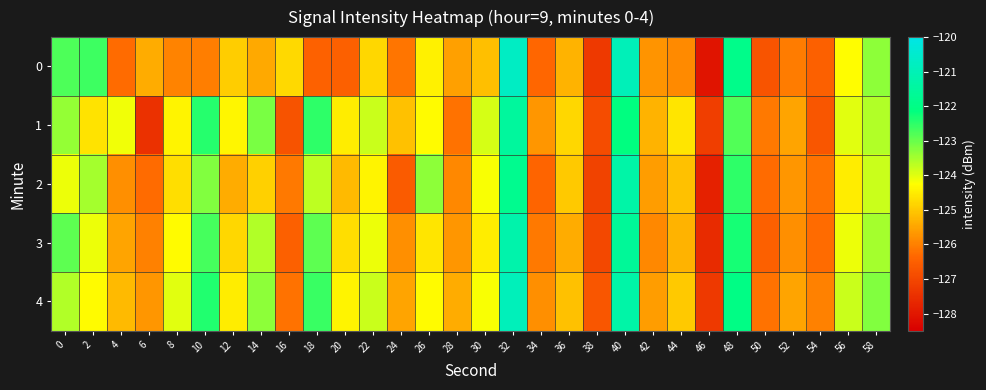

Reading left to right, what are all the values shown in this chart?

0: 0=-122.8	2=-122.6	4=-126.3	6=-125.4	8=-126.0	10=-126.0	12=-124.9	14=-125.4	16=-124.8	18=-126.5	20=-126.5	22=-124.8	24=-126.2	26=-124.4	28=-125.5	30=-125.1	32=-120.7	34=-126.3	36=-125.3	38=-127.3	40=-120.9	42=-125.7	44=-125.9	46=-128.1	48=-121.9	50=-126.7	52=-126.1	54=-126.5	56=-124.3	58=-123.3
1: 0=-123.4	2=-124.6	4=-124.1	6=-127.5	8=-124.4	10=-122.4	12=-124.4	14=-123.1	16=-126.7	18=-122.5	20=-124.5	22=-123.8	24=-125.1	26=-124.3	28=-126.2	30=-123.9	32=-121.5	34=-125.7	36=-124.8	38=-126.9	40=-122.1	42=-125.3	44=-124.6	46=-127.2	48=-122.8	50=-126.1	52=-125.5	54=-126.7	56=-124.0	58=-123.6
2: 0=-124.1	2=-123.5	4=-125.8	6=-126.3	8=-124.7	10=-123.2	12=-125.4	14=-124.9	16=-126.1	18=-123.7	20=-125.2	22=-124.4	24=-126.6	26=-123.3	28=-125.9	30=-124.2	32=-121.8	34=-126.4	36=-125.0	38=-127.1	40=-121.3	42=-125.6	44=-125.1	46=-127.8	48=-122.5	50=-126.3	52=-125.7	54=-126.2	56=-124.5	58=-123.8
3: 0=-122.9	2=-124.1	4=-125.5	6=-126.0	8=-124.3	10=-122.7	12=-124.8	14=-123.6	16=-126.5	18=-122.9	20=-124.7	22=-124.1	24=-125.8	26=-124.6	28=-125.7	30=-124.5	32=-121.2	34=-126.1	36=-125.4	38=-127.0	40=-121.6	42=-125.9	44=-125.3	46=-127.6	48=-122.3	50=-126.5	52=-125.8	54=-126.3	56=-124.1	58=-123.5
4: 0=-123.6	2=-124.3	4=-125.2	6=-125.7	8=-124.0	10=-122.4	12=-124.5	14=-123.3	16=-126.2	18=-122.6	20=-124.4	22=-123.8	24=-125.5	26=-124.3	28=-125.4	30=-124.2	32=-120.9	34=-125.8	36=-125.1	38=-126.7	40=-121.3	42=-125.6	44=-125.0	46=-127.3	48=-122.0	50=-126.2	52=-125.5	54=-126.0	56=-123.8	58=-123.2